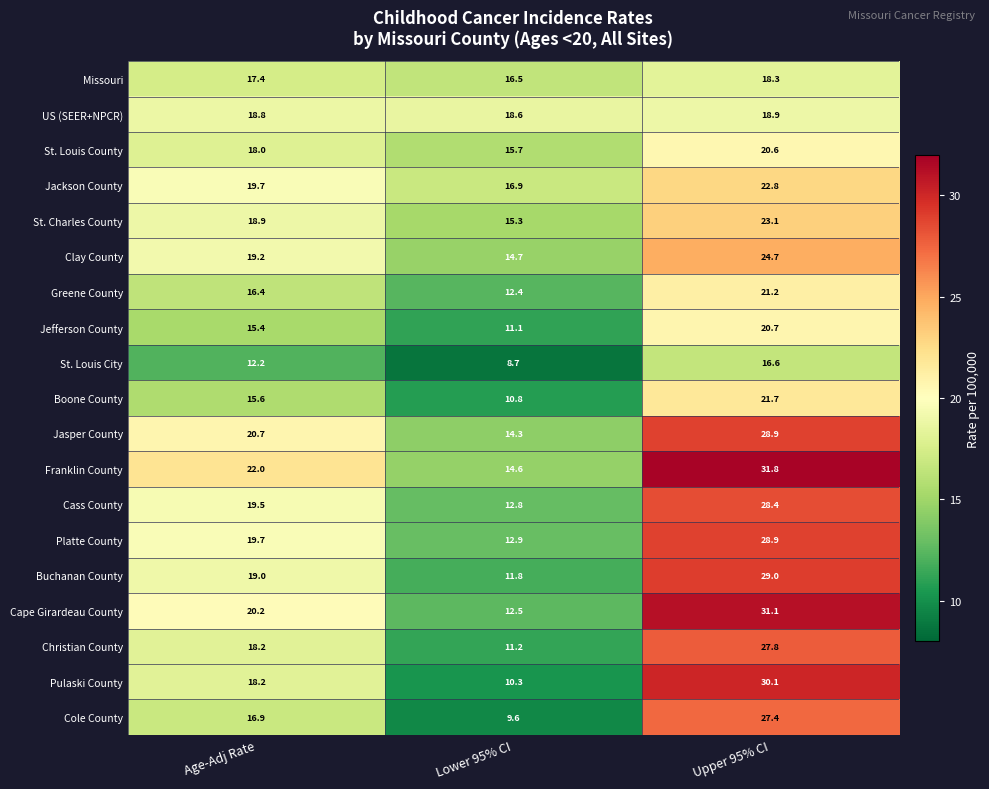

How many values in the Missouri series are below 17?

1